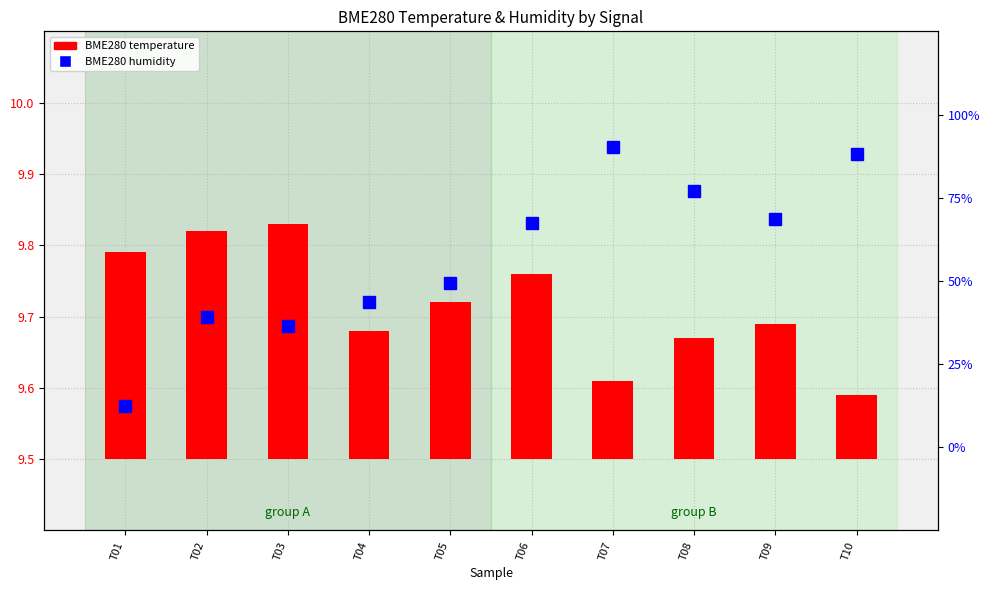

Rank the categories by BME280 humidity value from lowest to highest.

T01, T03, T02, T04, T05, T06, T09, T08, T10, T07